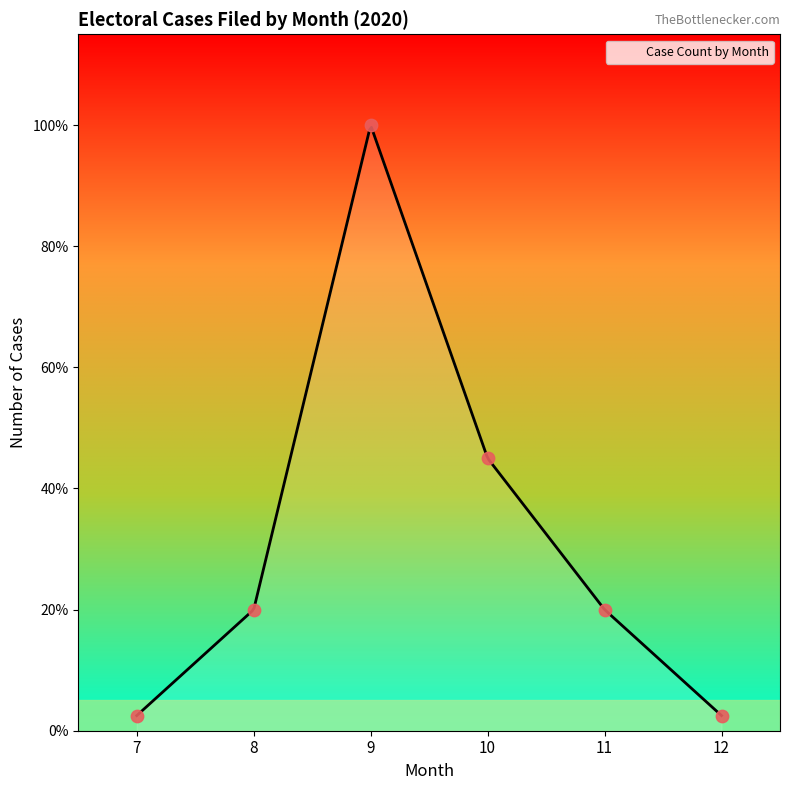

Approximately how many times larger is the value at 7 compared to 10?

0.1